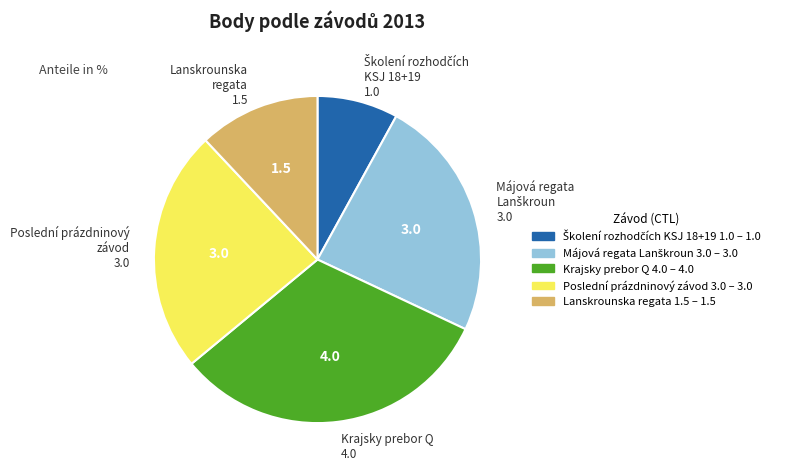

Is there a majority slice in this chart?

No